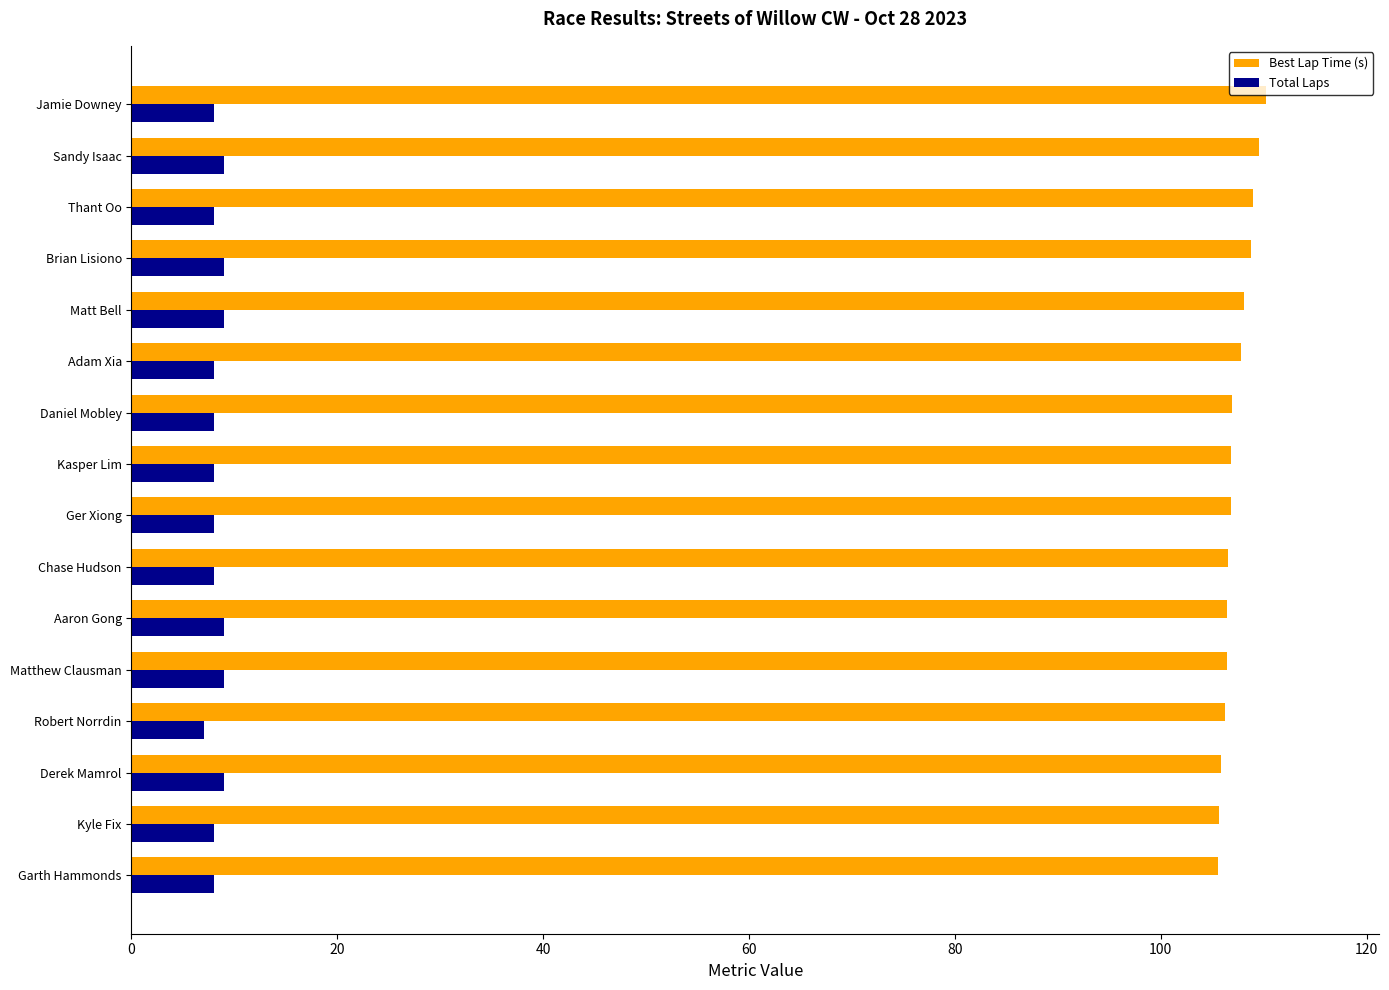

What value does the Total Laps series have at Adam Xia?

8.0